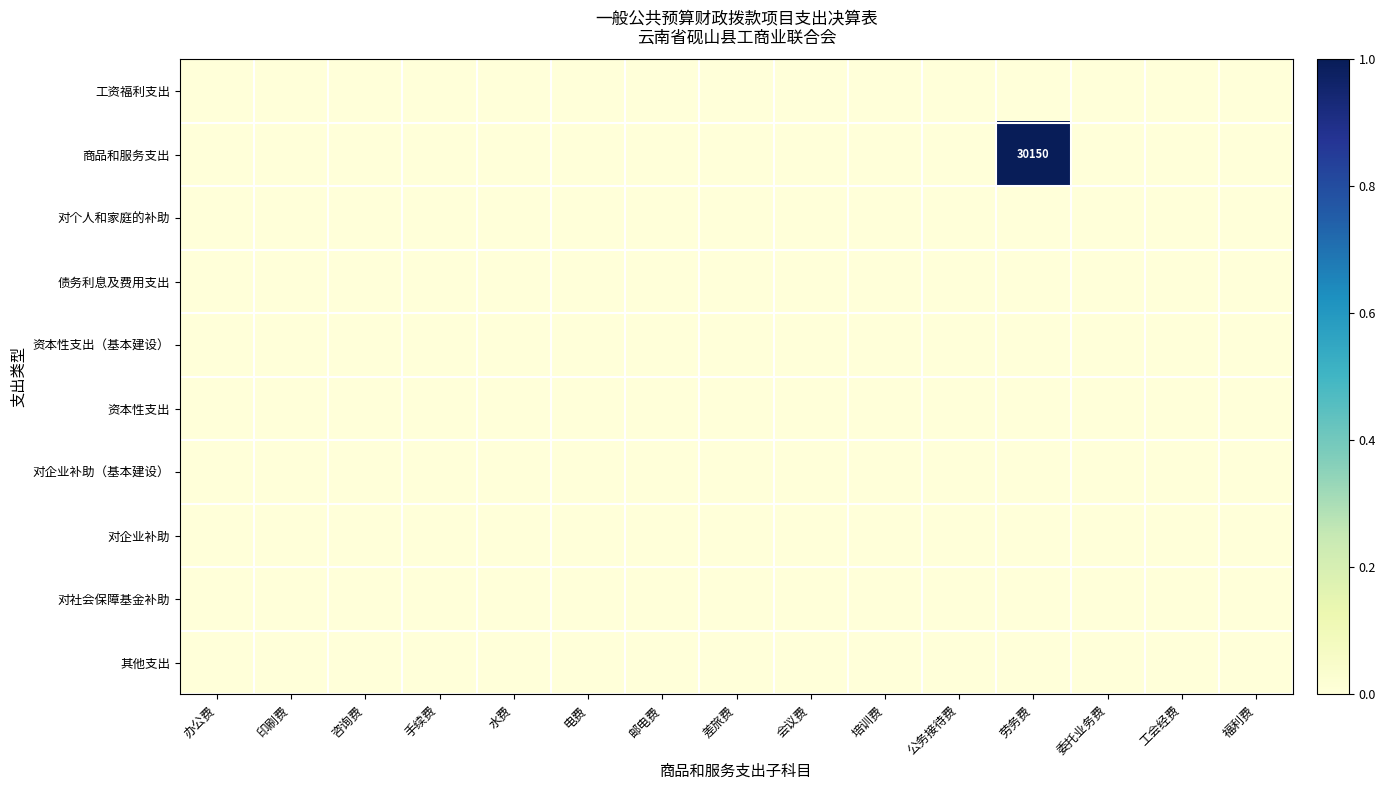

Which series changed the most between 差旅费 and 劳务费?

商品和服务支出